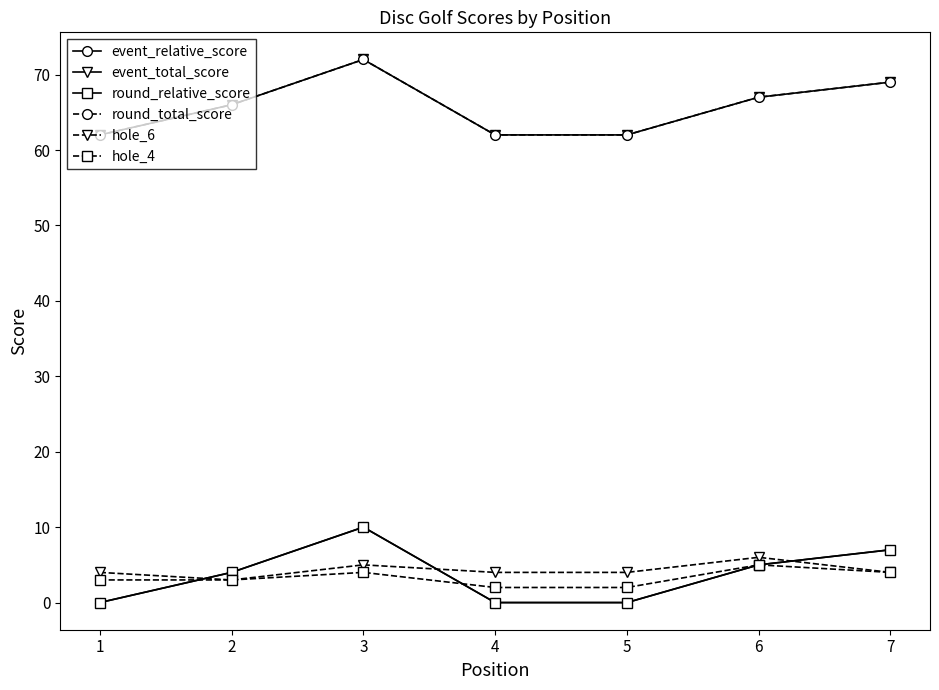

Between 2 and 5, which is larger?

2